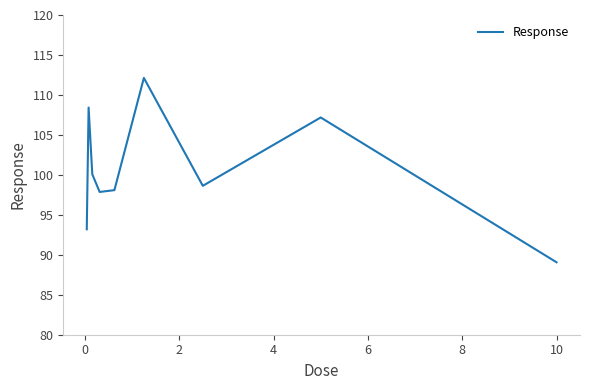

What is the minimum value shown in the chart?

89.1